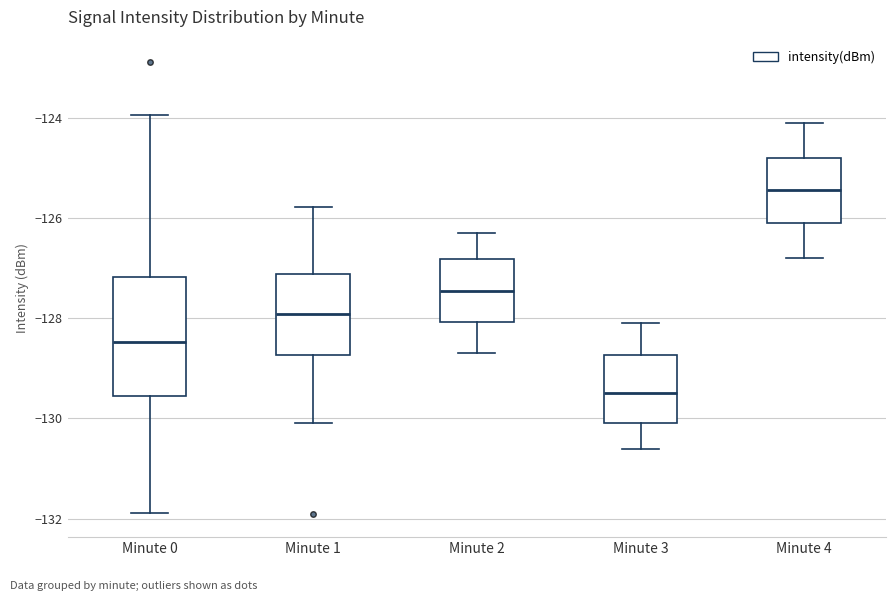

Which box's median line is the highest?

Minute 4